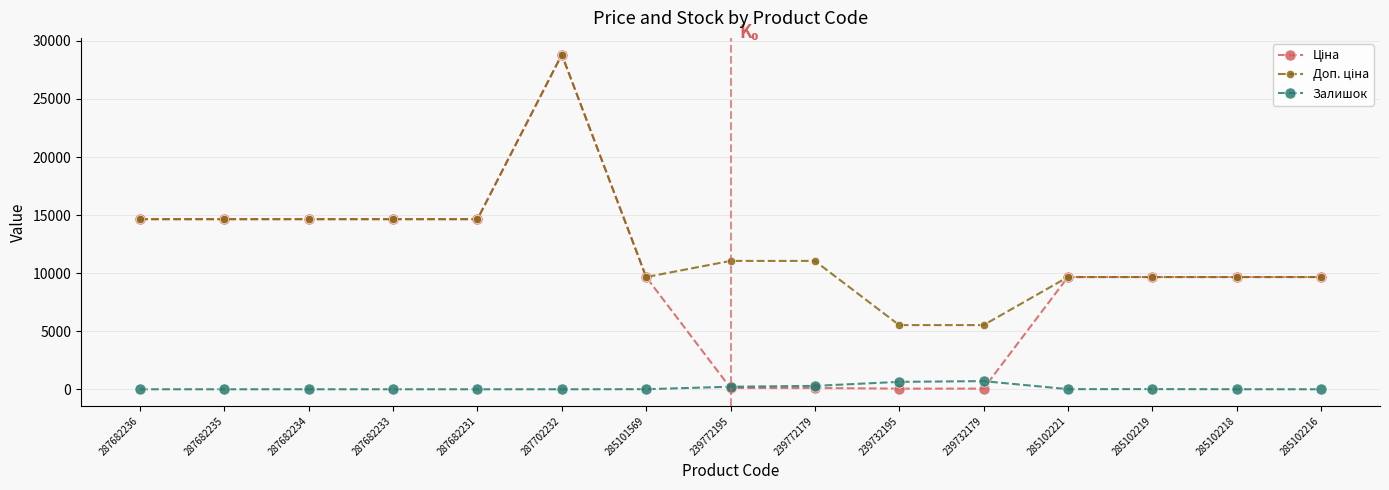

Is it true that Залишок equals 218.0 at 239772195?

True